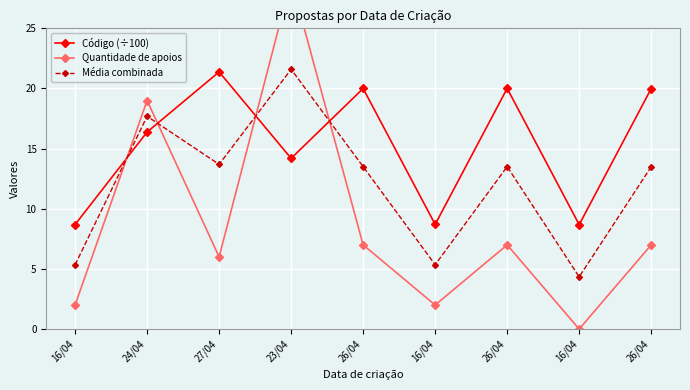

What is the approximate value of Código (÷100) at 26/04?

20.0